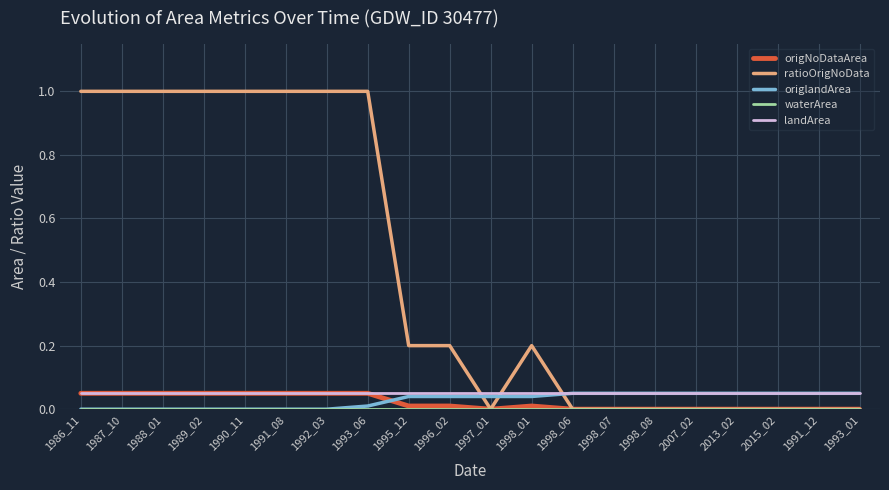

Which series has the largest total across all categories?

ratioOrigNoData